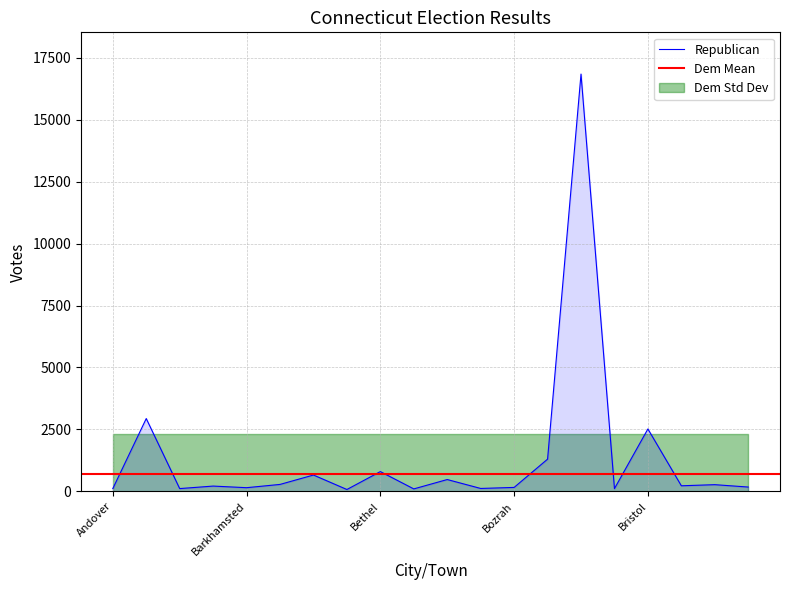

True or false: Republican has a value of 797 at Bethel.

True